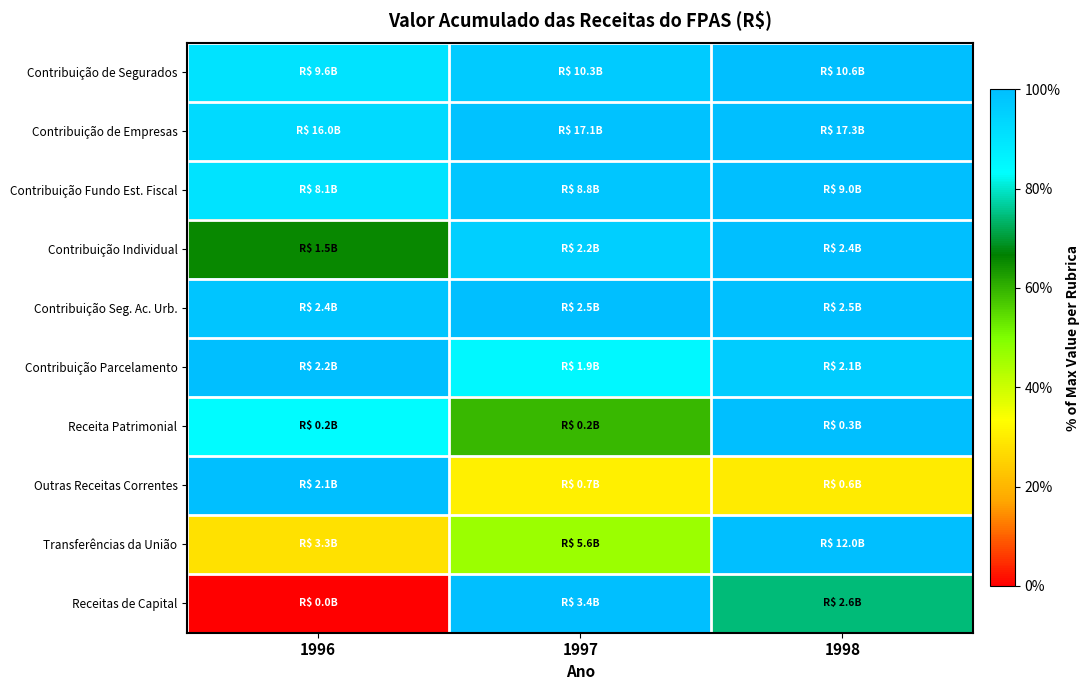

Between 1996 and 1998, which is larger?

1998